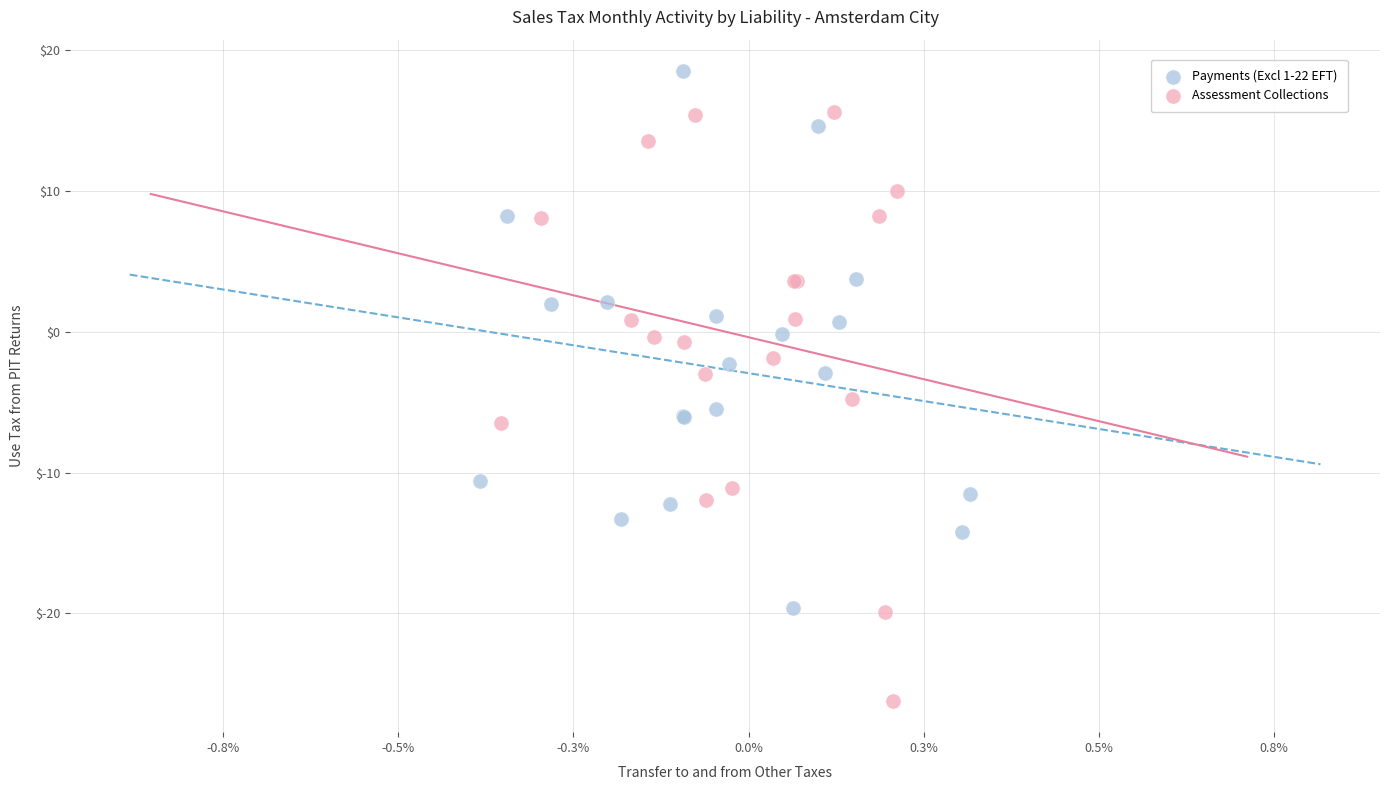

Which series reaches the minimum Y coordinate?

Assessment Collections